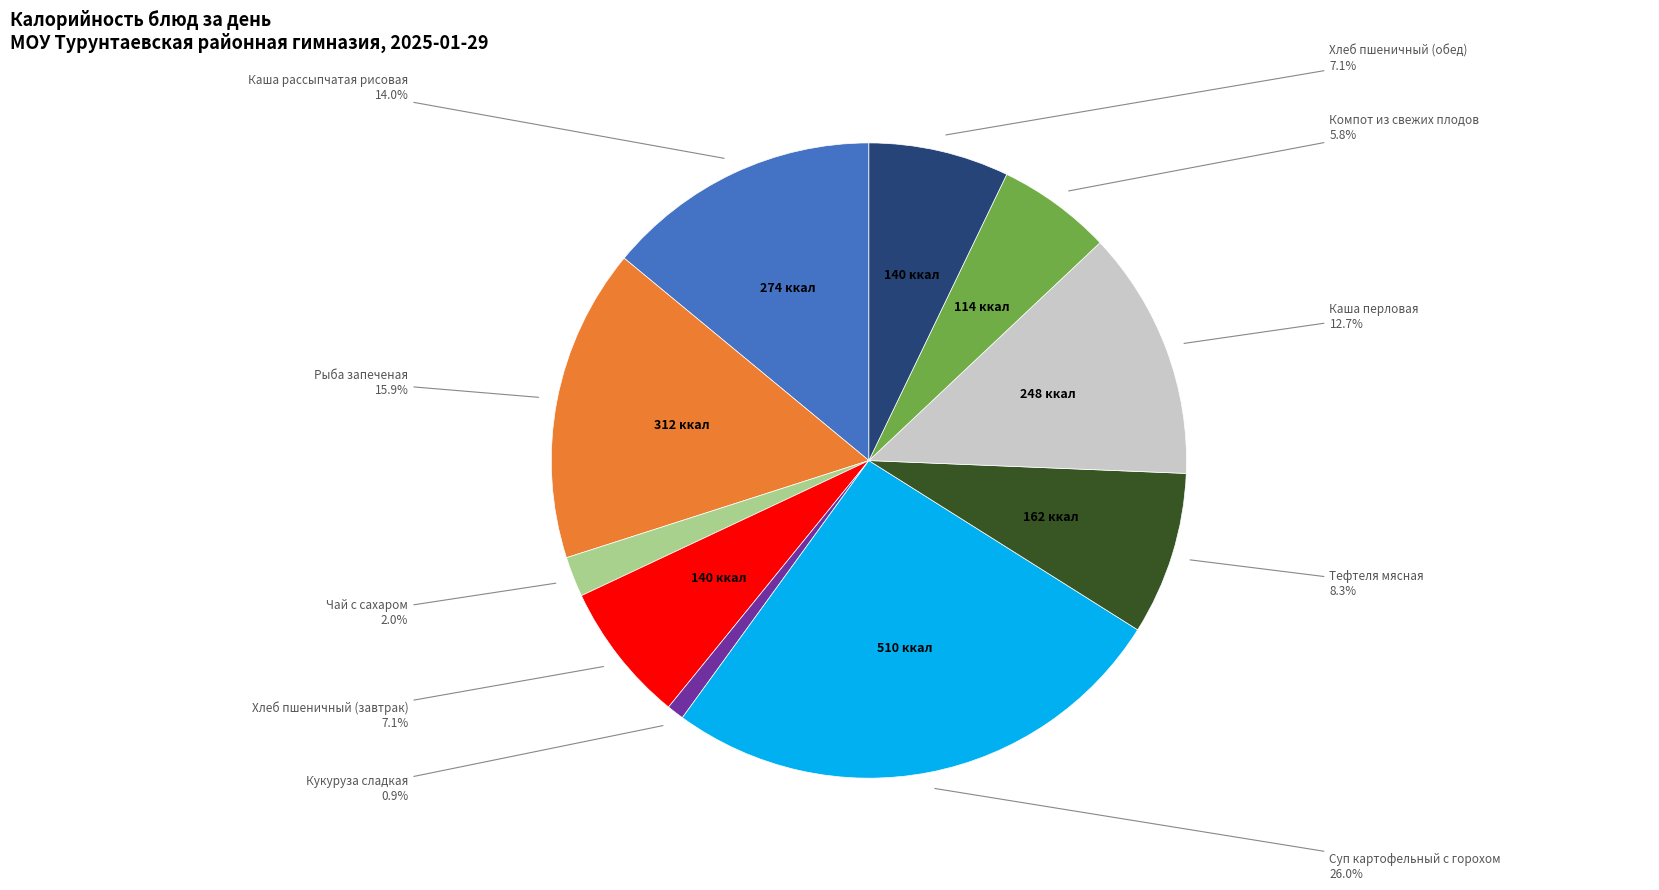

To the nearest percent, what is the average slice percentage?

10%